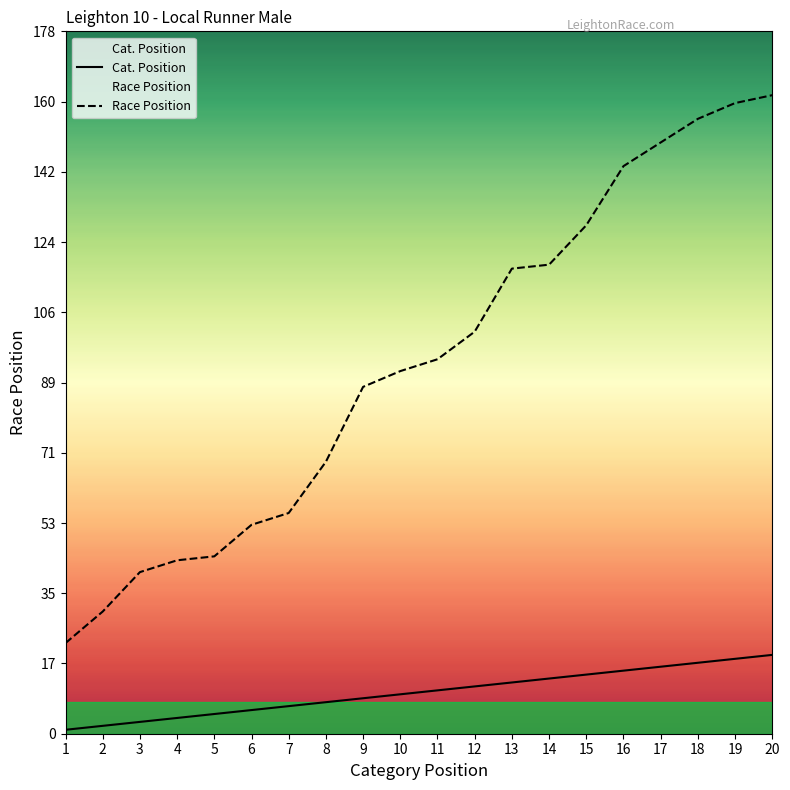

Is the value of Cat. Position at 18 greater than the value of Race Position at 17?

No